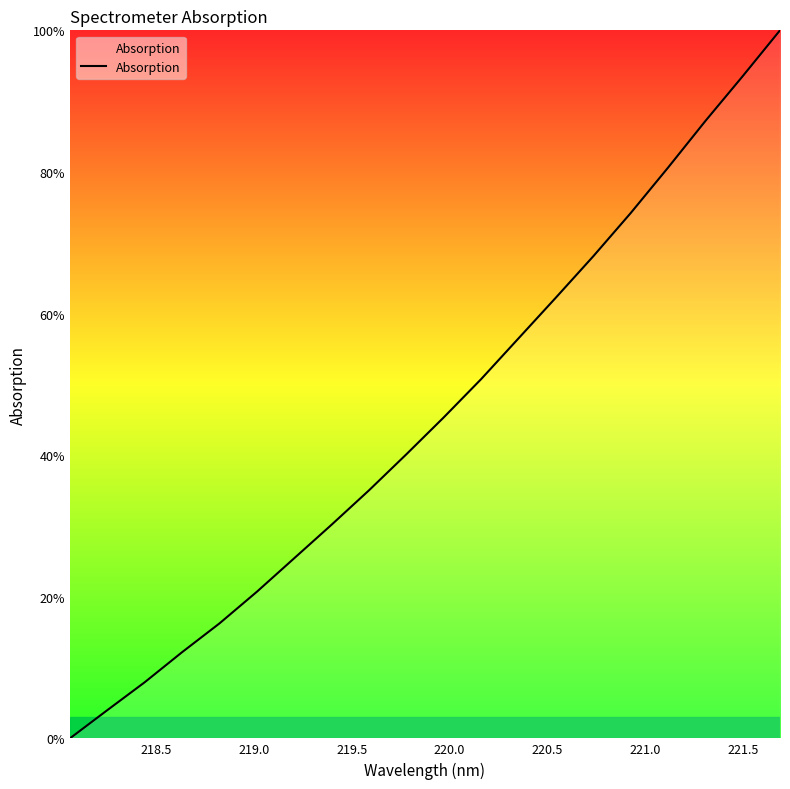

True or false: there are more than 2 points higher than both neighbors.

False